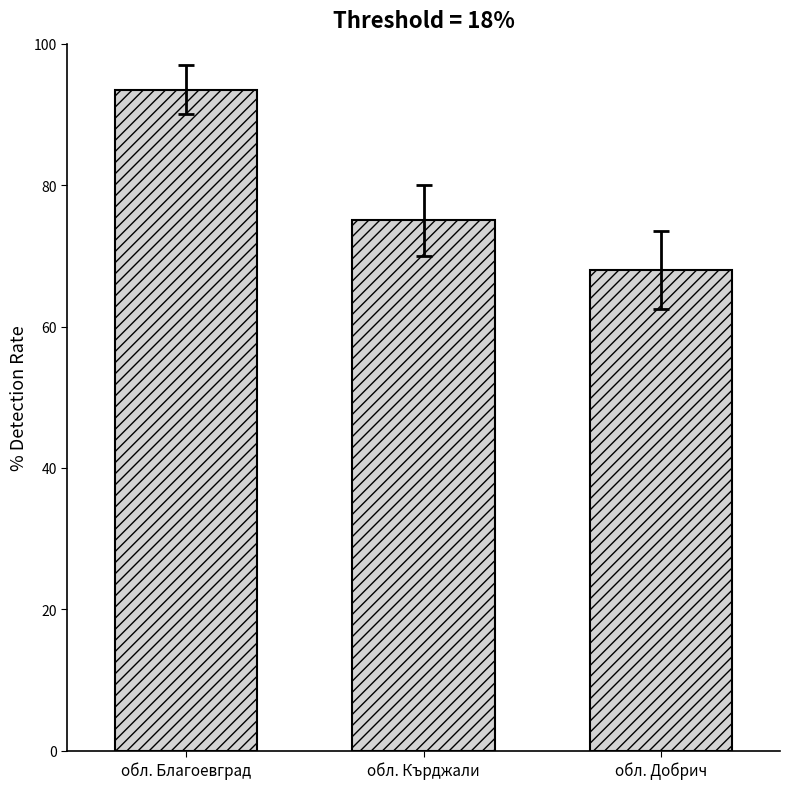

The value at обл. Благоевград is 153.6. True or false?

False